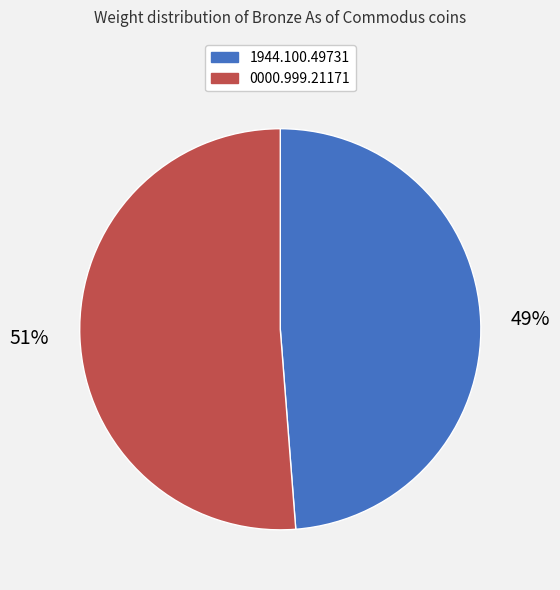

Count the number of slices in the pie.

2